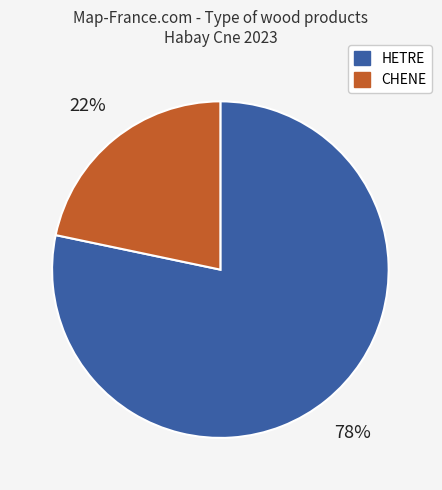

Is there any slice that represents more than half of the pie?

Yes